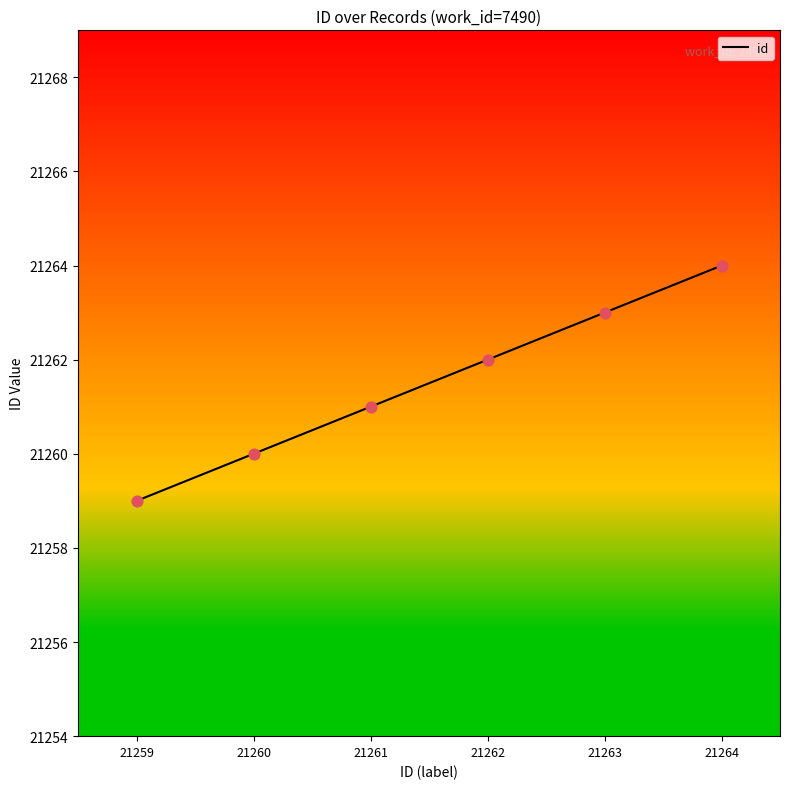

What is the change in value from 21259 to 21262?

+3